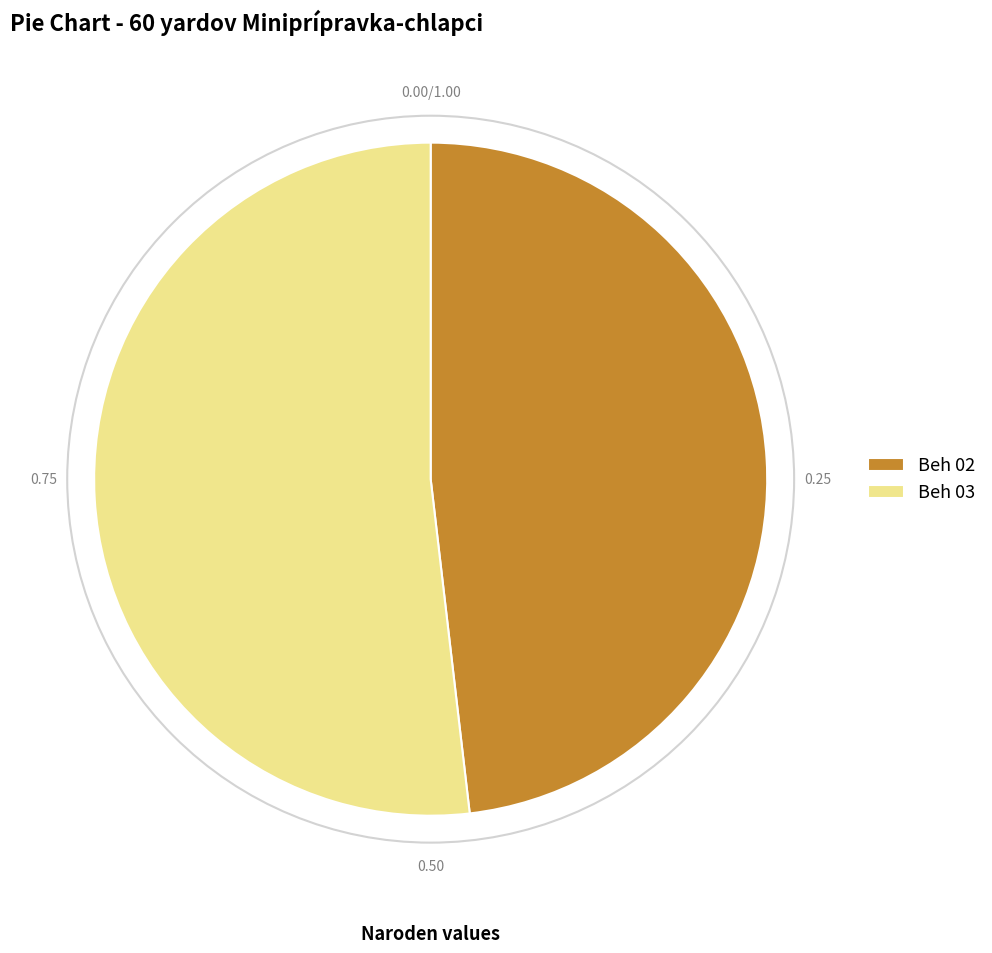

Do Beh 02 and Beh 03 together represent more than half of the pie?

Yes